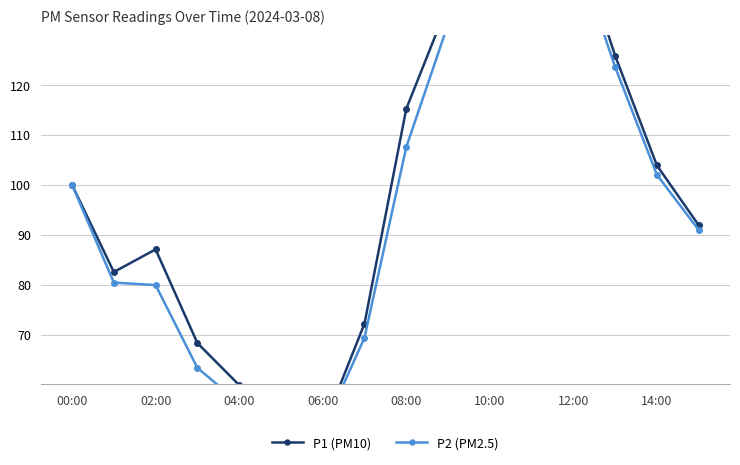

What is the maximum value shown in the chart?

165.7